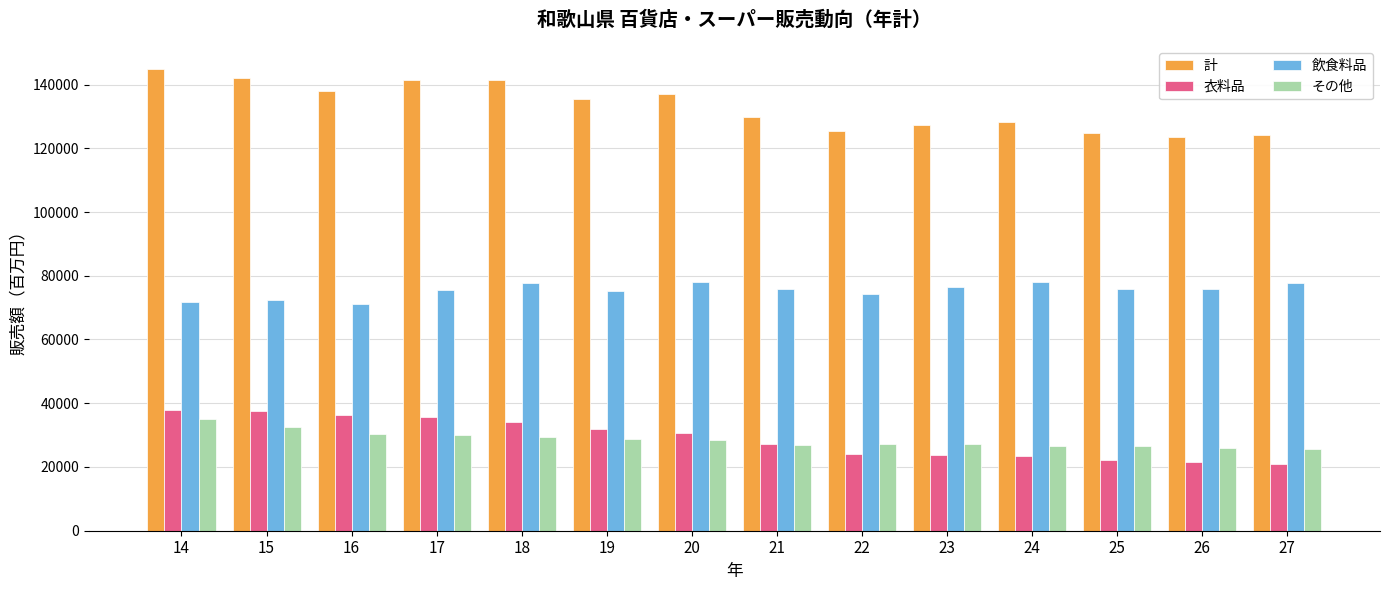

Which series has the largest total across all categories?

計